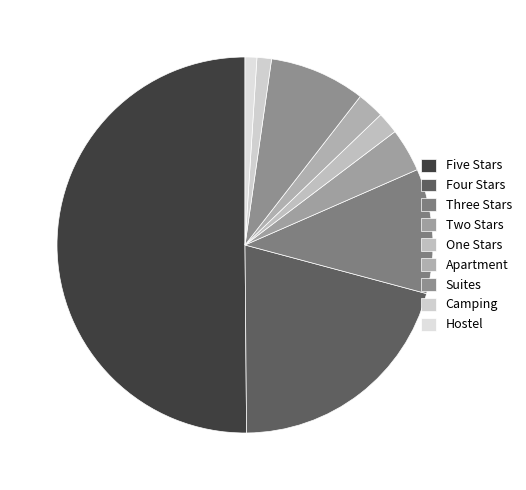

What is the smallest slice in the pie chart?

Hostel